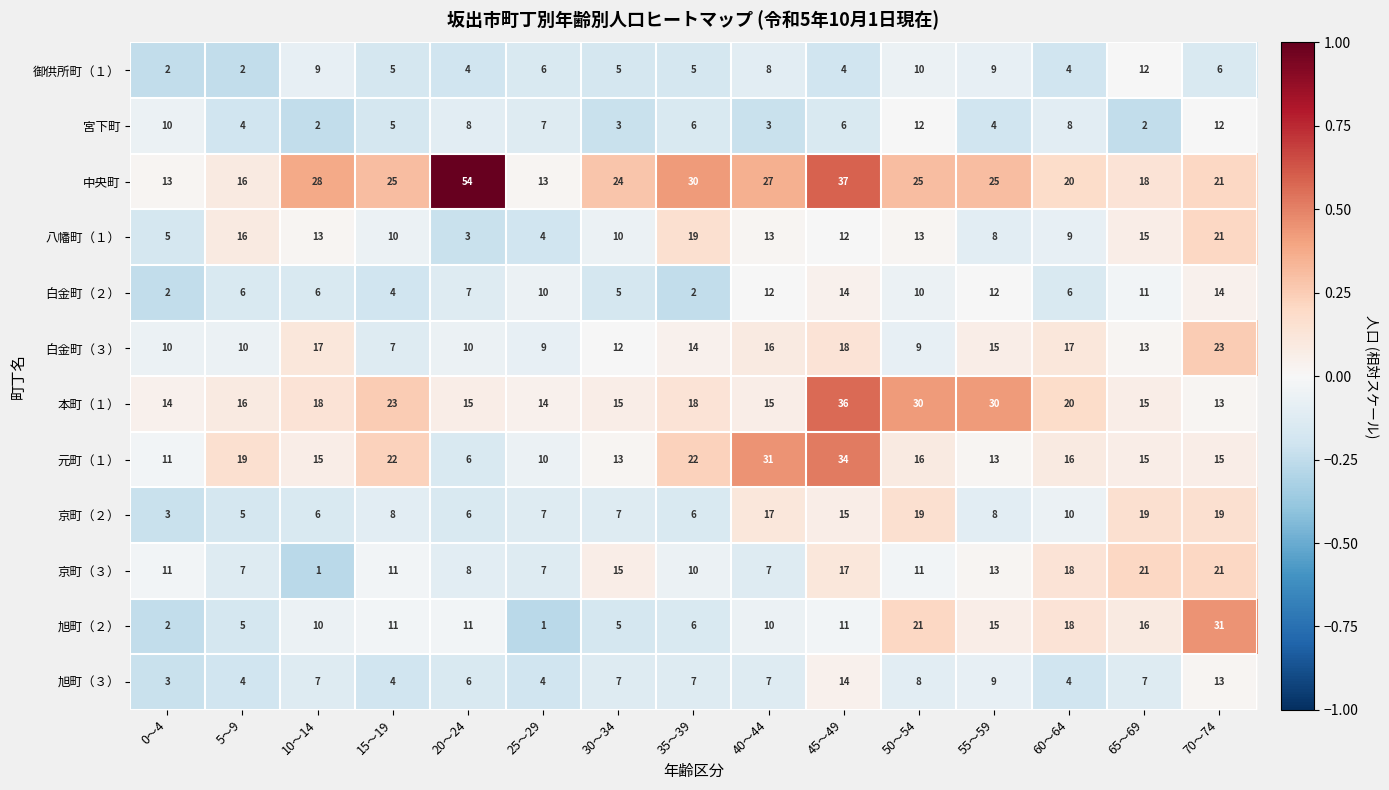

Which label corresponds to the largest value in the chart?

20～24